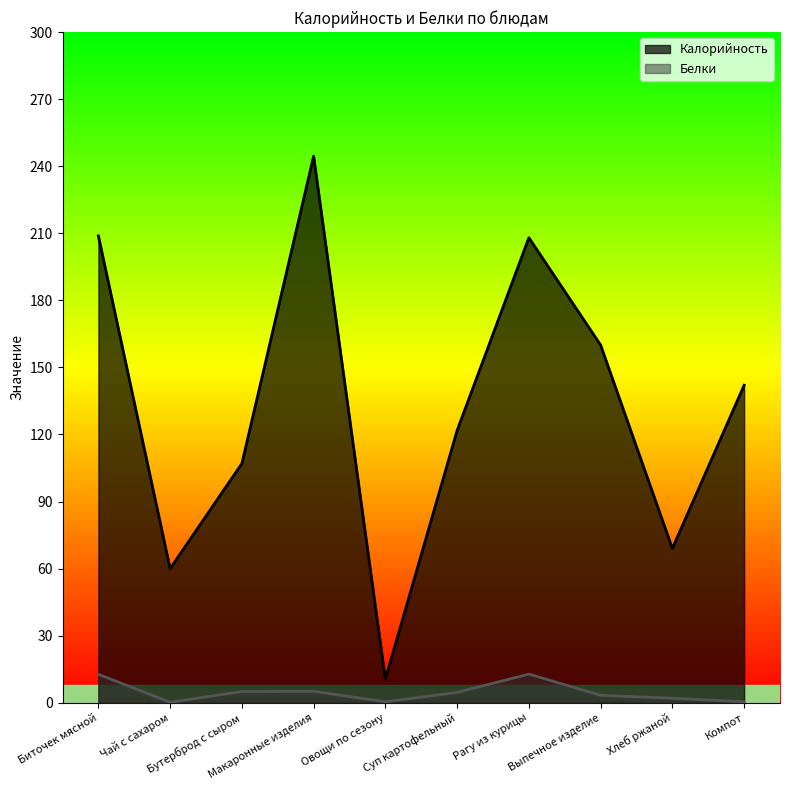

The Белки series shows 12.7 at Биточек мясной. True or false?

True